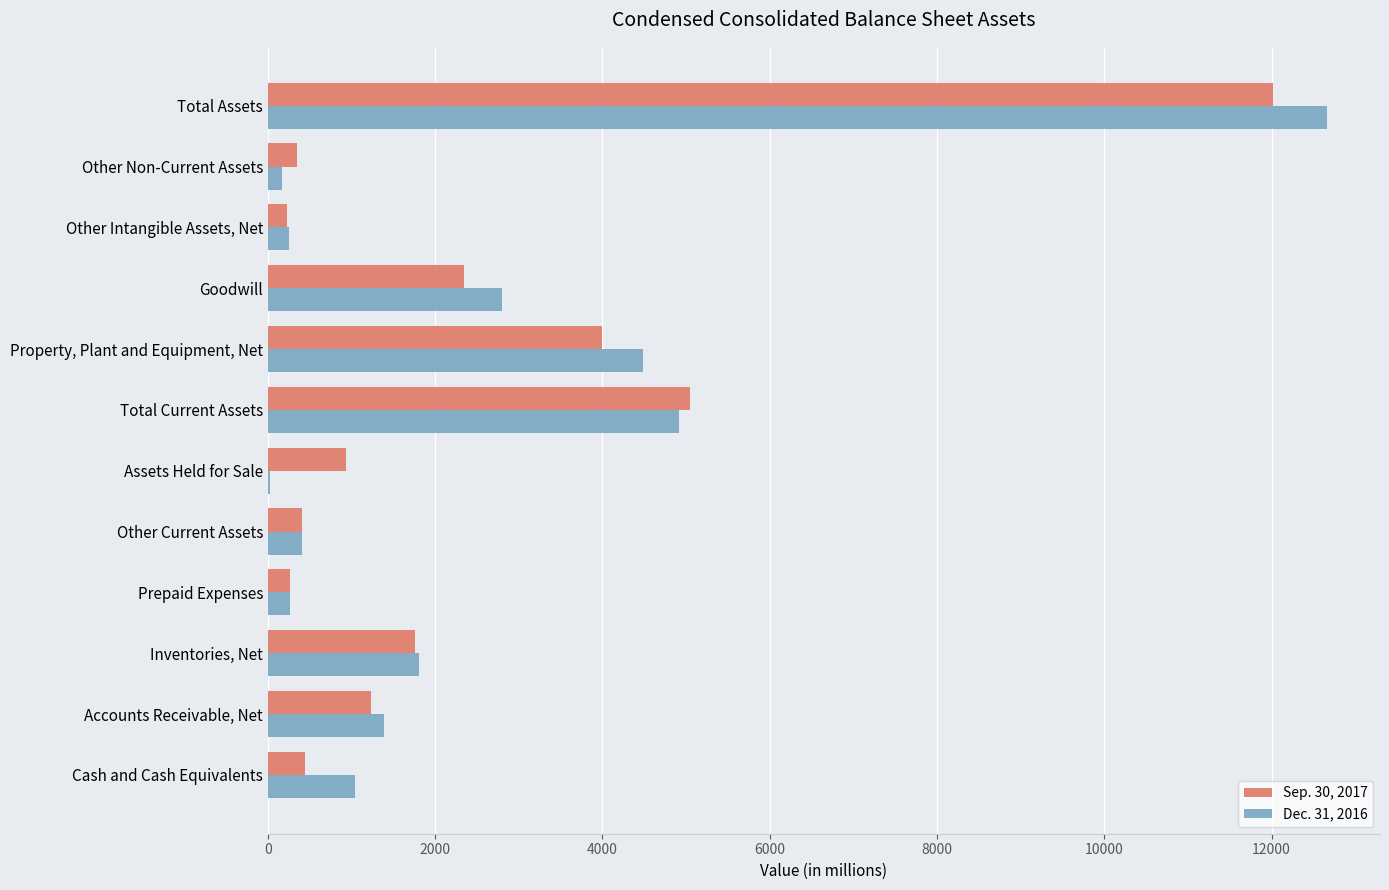

At which category does the chart reach its peak across all series?

Total Assets